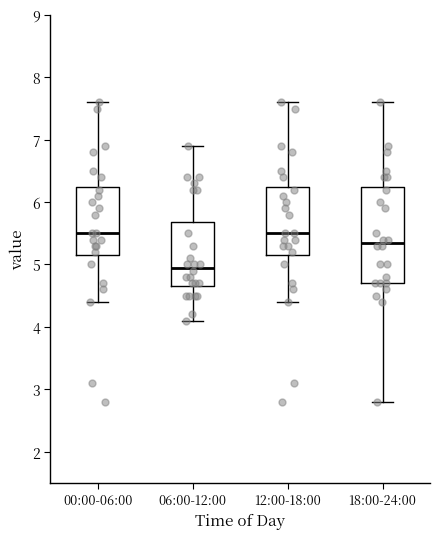

Reading left to right, transcribe this box plot: for each box, give where its median line is, the range the box spans, and where its two whiskers end, as read against the y-axis. The values are not printed on the chart, so give them approximately, as read against the axis.

00:00-06:00: median 5.5, box 5.2 to 6.3, whiskers 4.4 to 7.6
06:00-12:00: median 5.0, box 4.7 to 5.7, whiskers 4.1 to 6.9
12:00-18:00: median 5.5, box 5.2 to 6.3, whiskers 4.4 to 7.6
18:00-24:00: median 5.4, box 4.7 to 6.3, whiskers 2.8 to 7.6